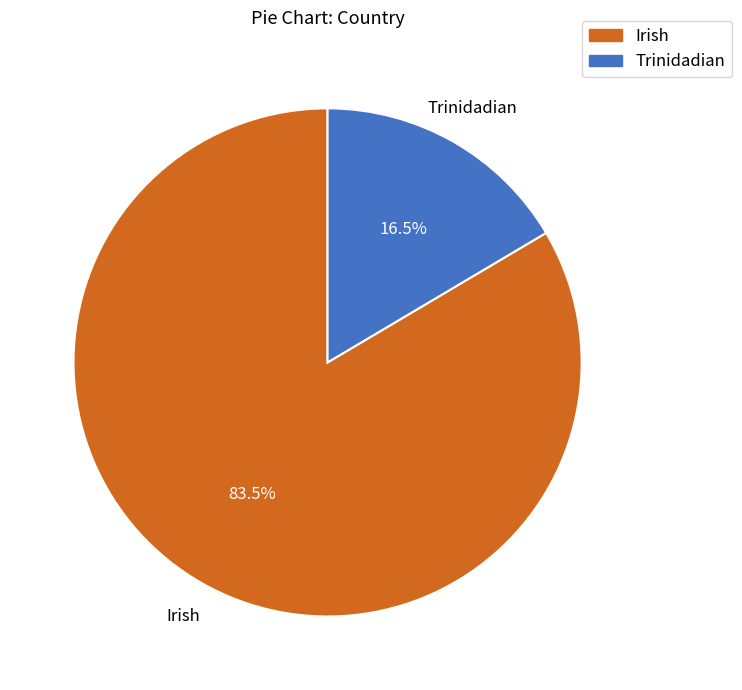

How many slices are in this pie chart?

2